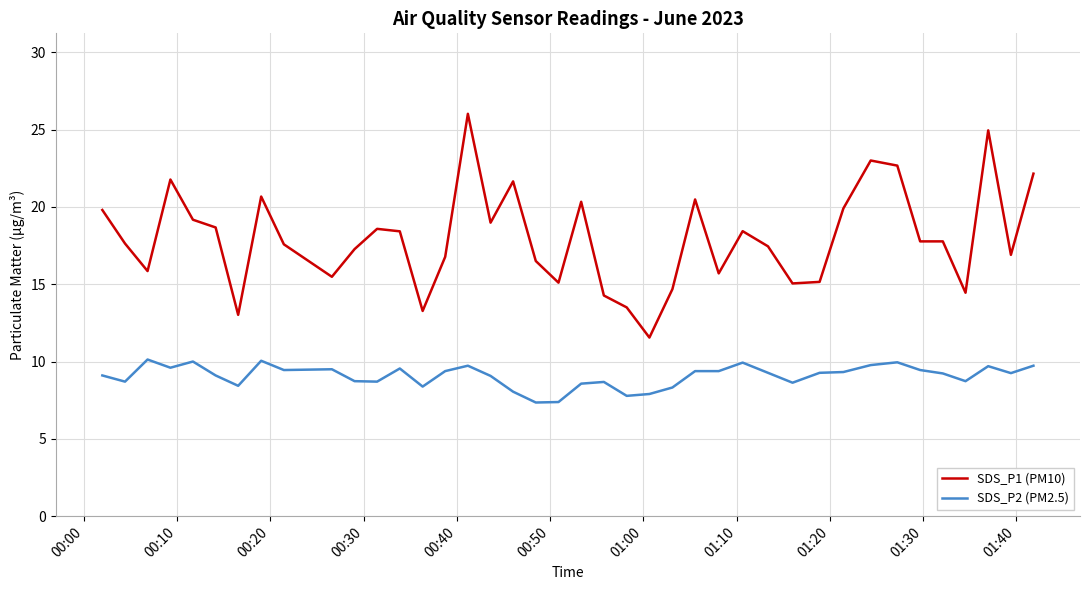

Which series has the widest spread of values?

SDS_P1 (PM10)